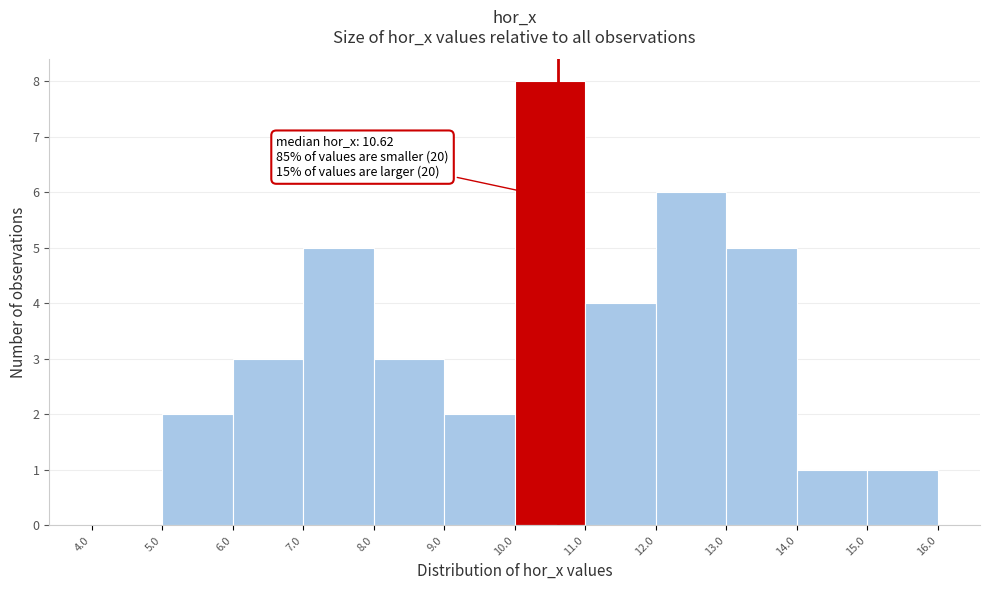

Over which range of the x-axis is the bar tallest?

10.0 to 11.0